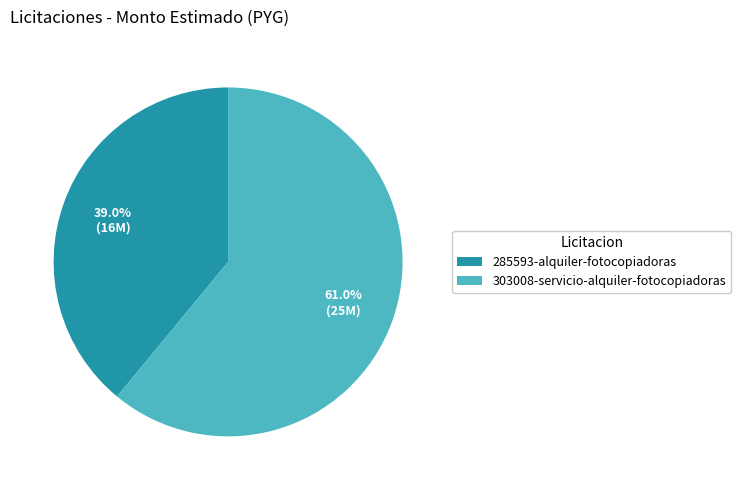

Is the sum of 285593-alquiler-fotocopiadoras and 303008-servicio-alquiler-fotocopiadoras greater than half?

Yes